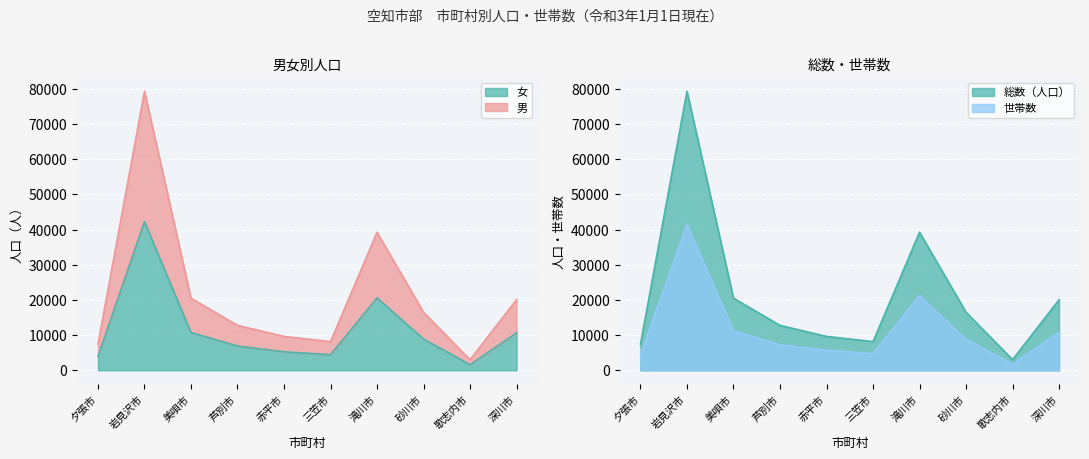

How many interior local valleys does the 世帯数 series have?

2